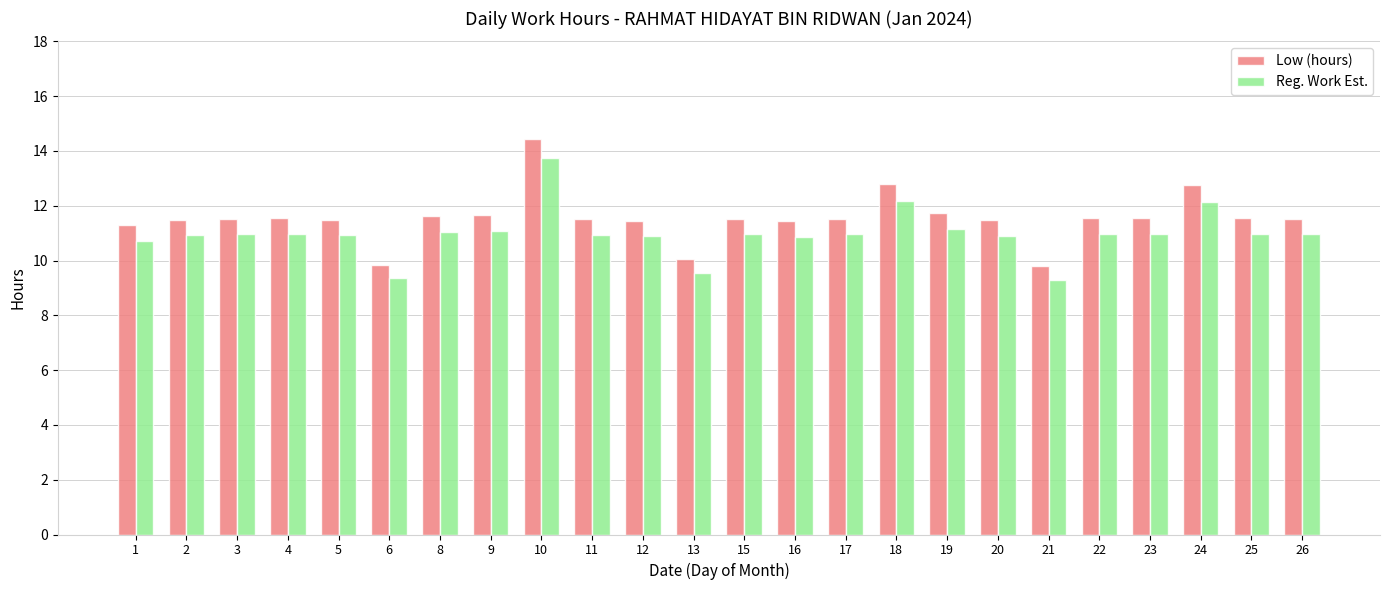

Is it true that Reg. Work Est. equals 13.6 at 6?

False